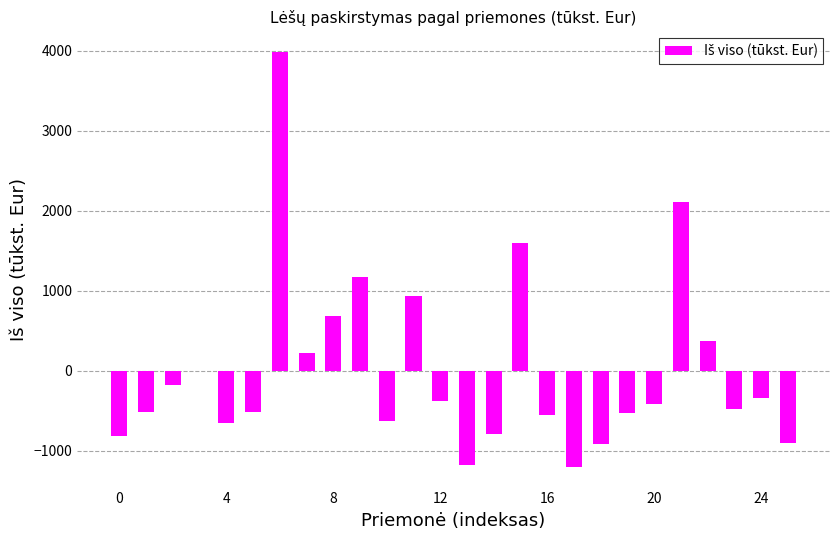

What is the greatest value displayed?

3986.0